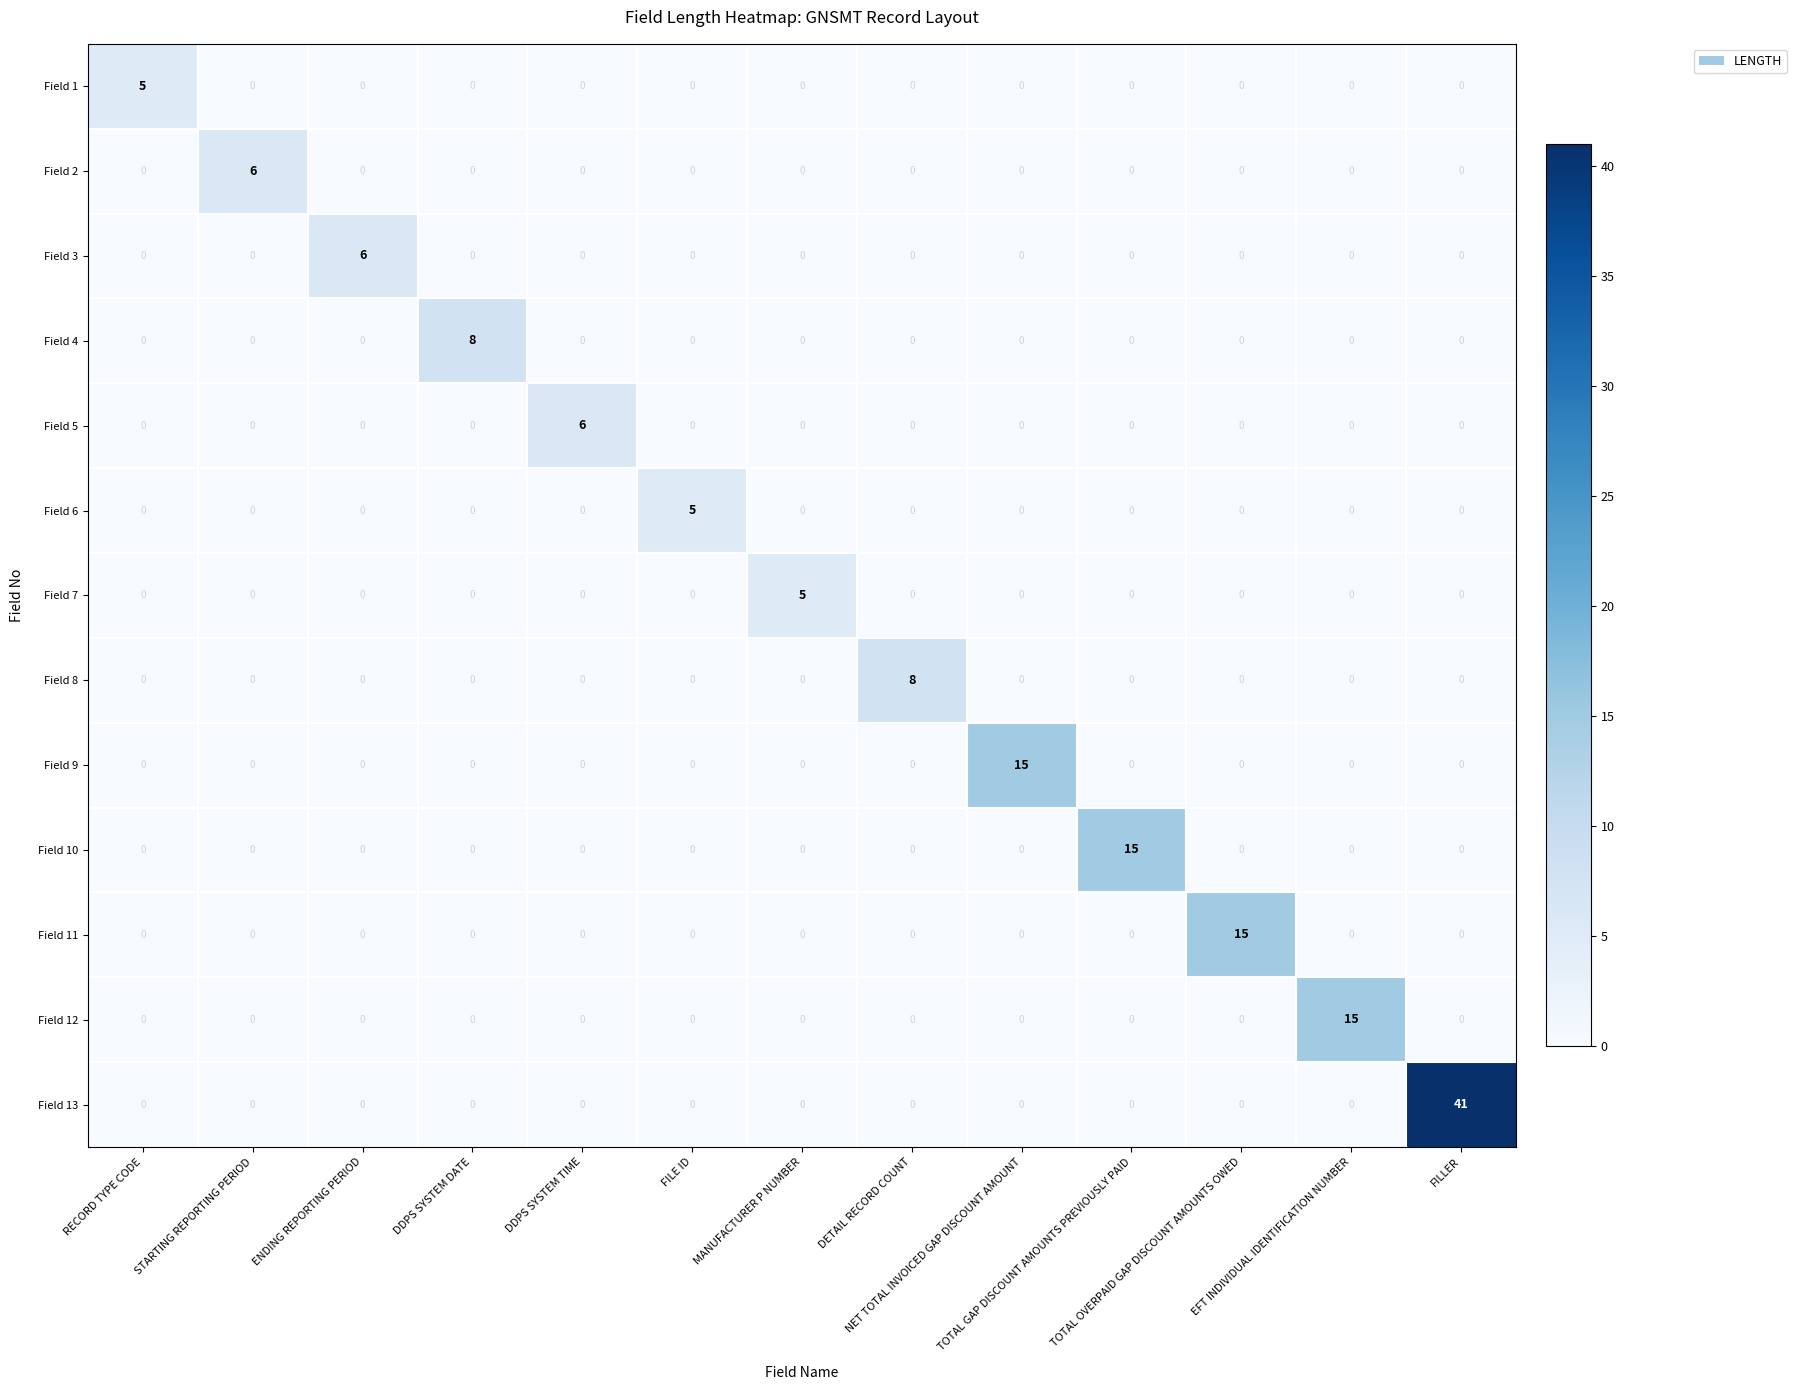

What is the spread (max minus min) of values at TOTAL OVERPAID GAP DISCOUNT AMOUNTS OWED?

15